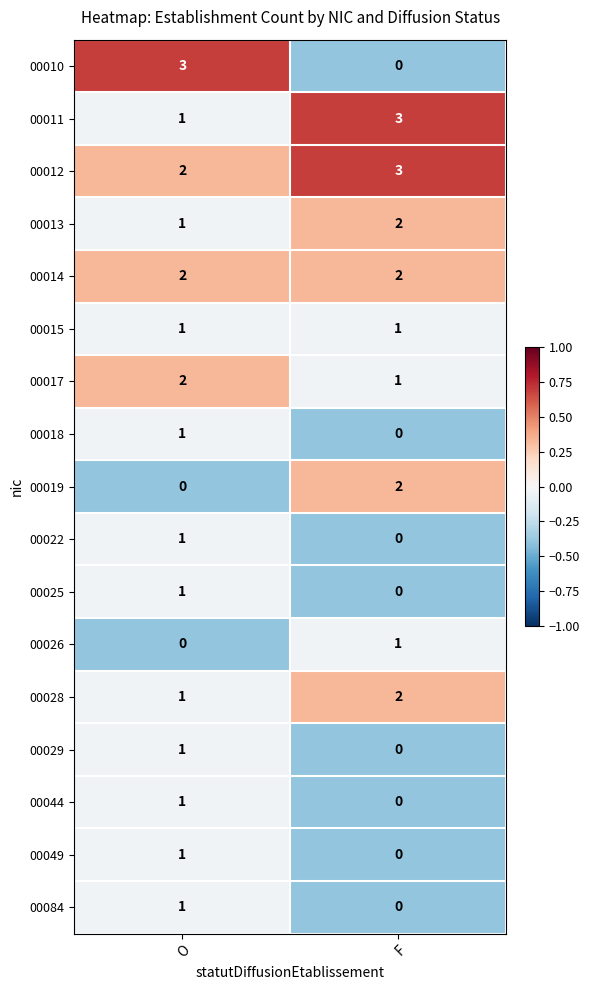

What is the greatest value displayed?

3